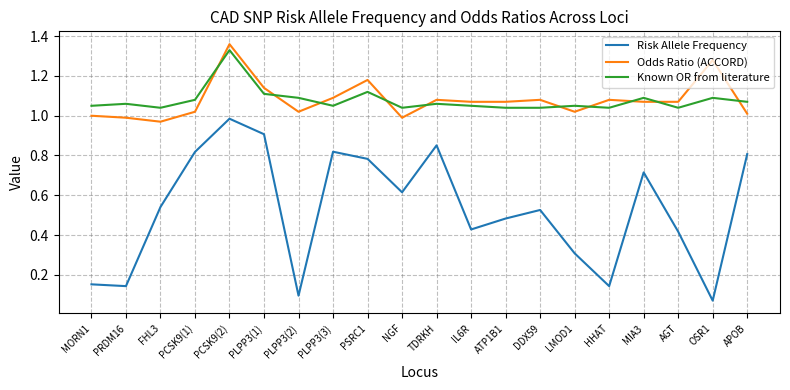

At which category does the chart reach its peak across all series?

PCSK9(2)